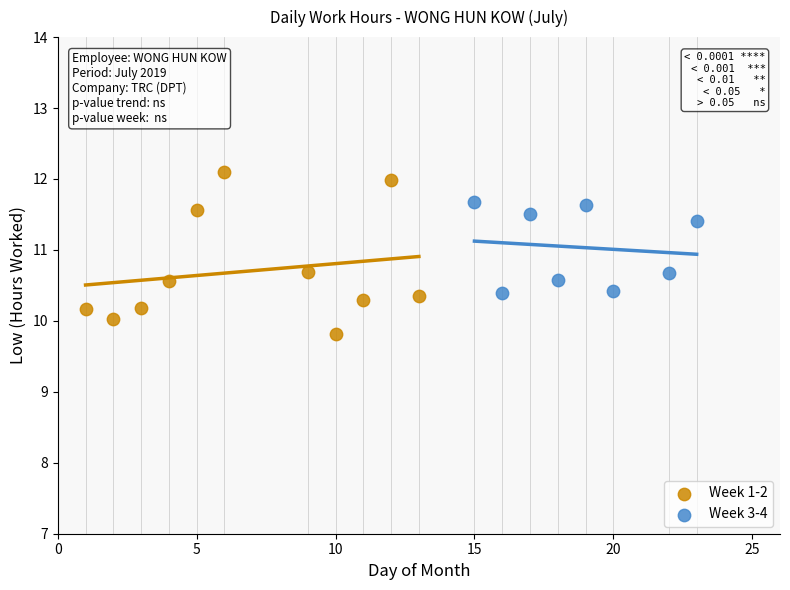

What are all the series names shown in the legend?

Week 1-2, Week 3-4